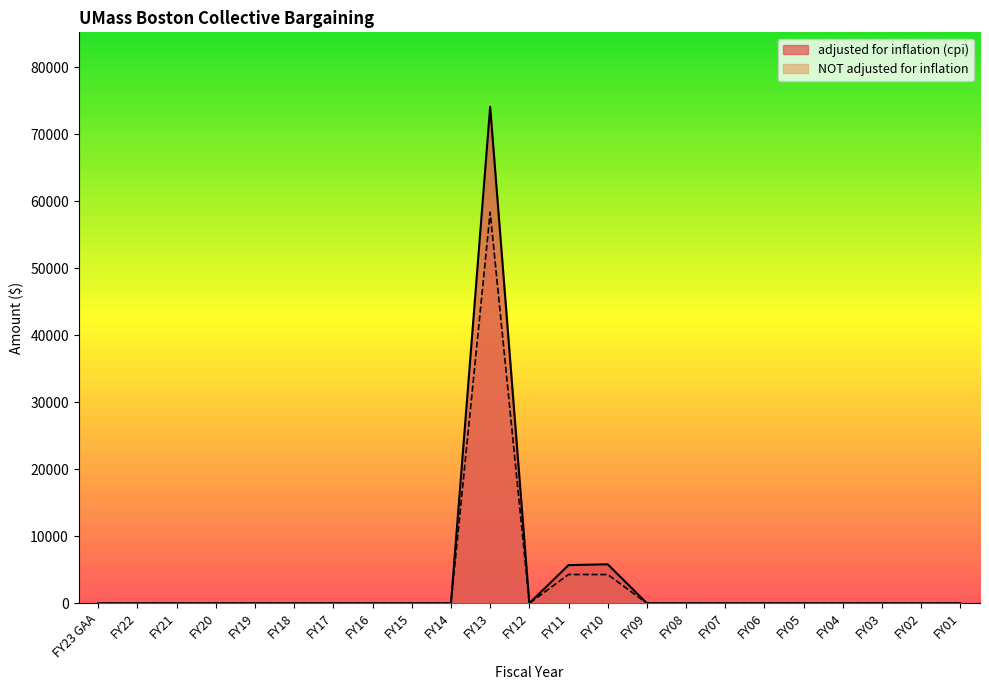

Does the chart display data point markers on the line(s)?

No